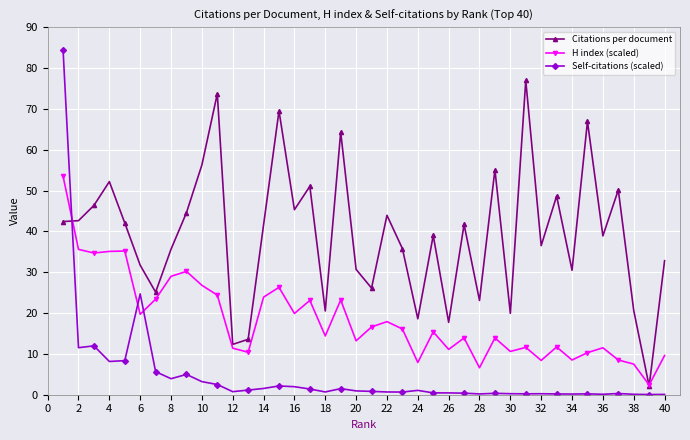

Which series has the largest range (max minus min)?

Self-citations (scaled)